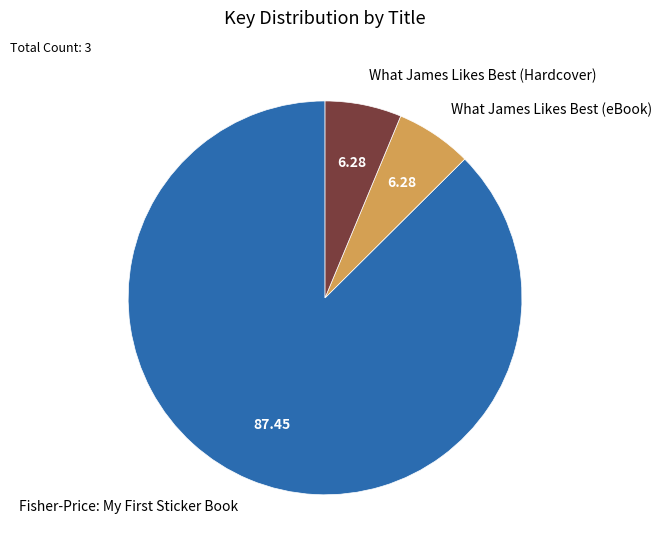

Which category accounts for the majority?

Fisher-Price: My First Sticker Book